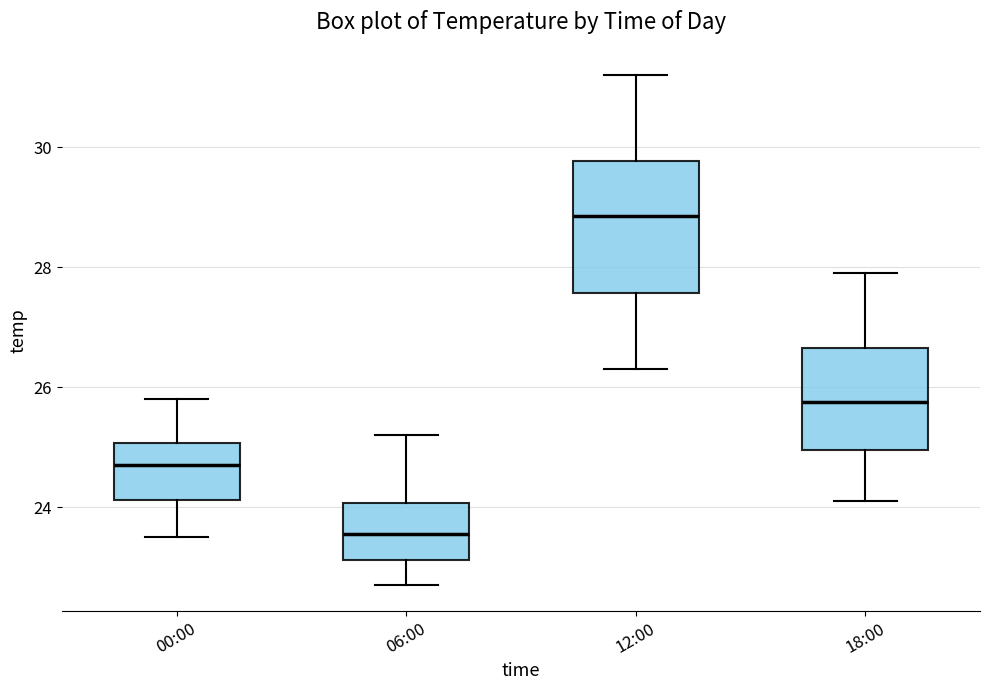

Which box has the lowest median line?

06:00